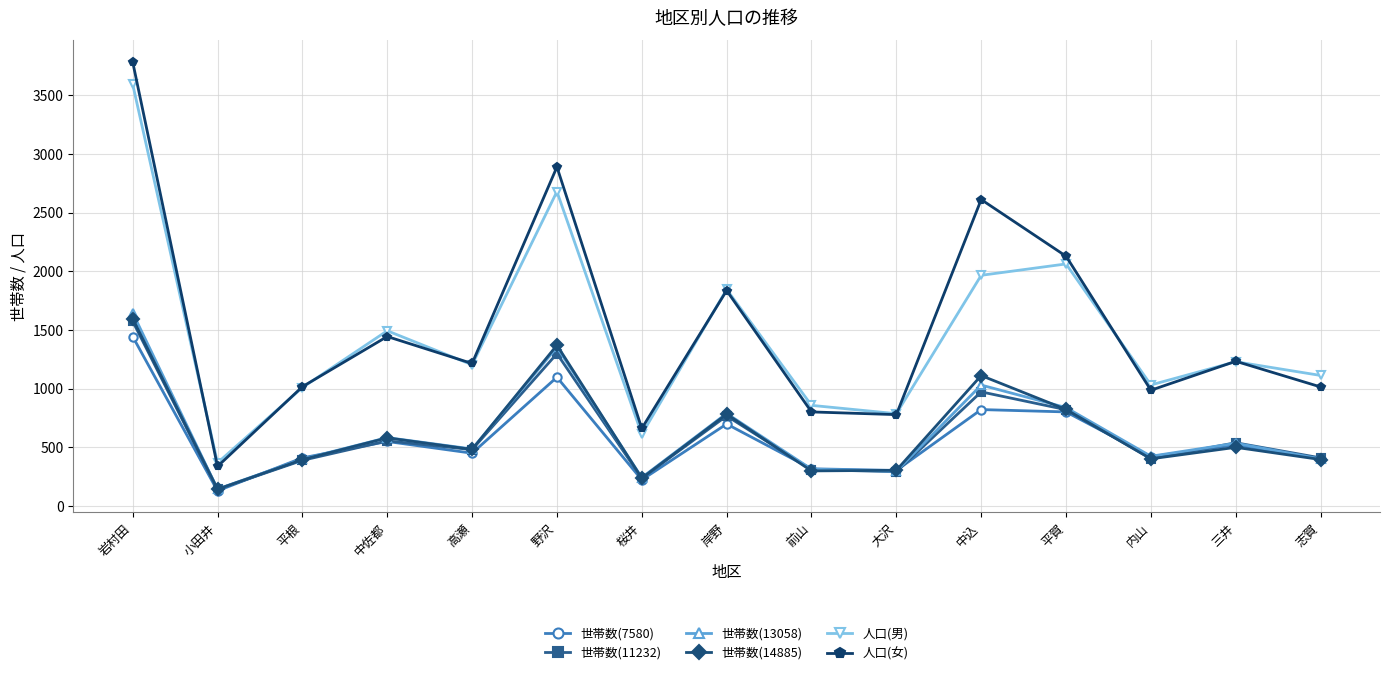

In 世帯数(7580), how many points are lower than both neighbors (excluding endpoints)?

5